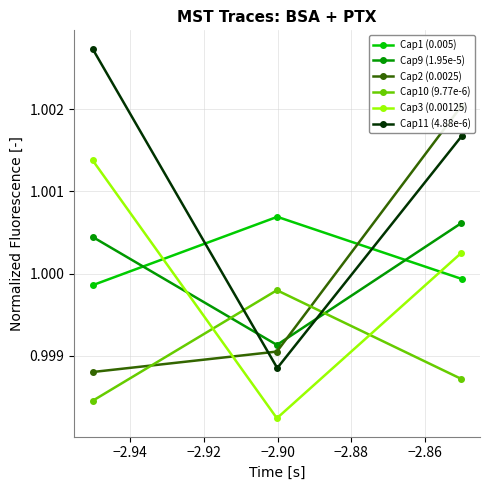

What is the maximum value for Cap3 (0.00125)?

1.0